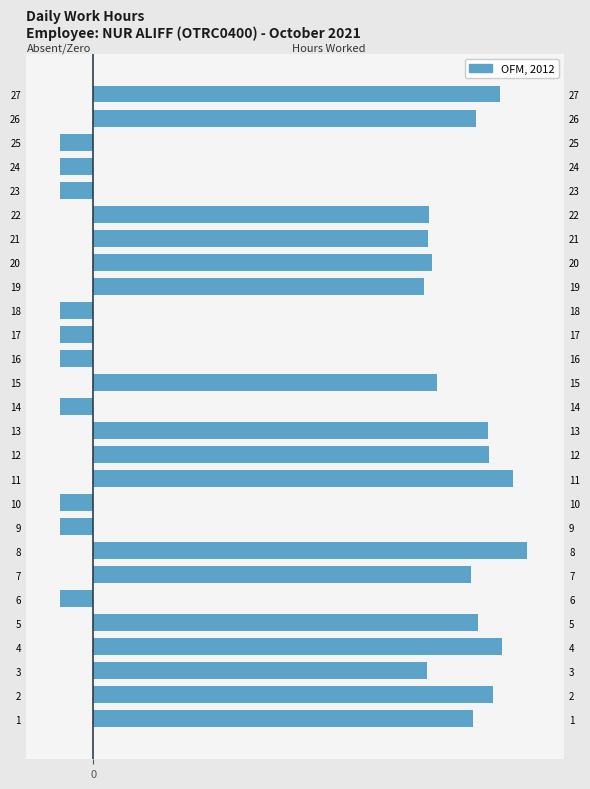

Reading left to right, transcribe all the data shown in this chart.

11.3	11.9	9.9	12.2	11.4	0.0	11.2	12.9	0.0	0.0	12.5	11.8	11.7	0.0	10.2	0.0	0.0	0.0	9.8	10.1	10.0	10.0	0.0	0.0	0.0	11.4	12.1